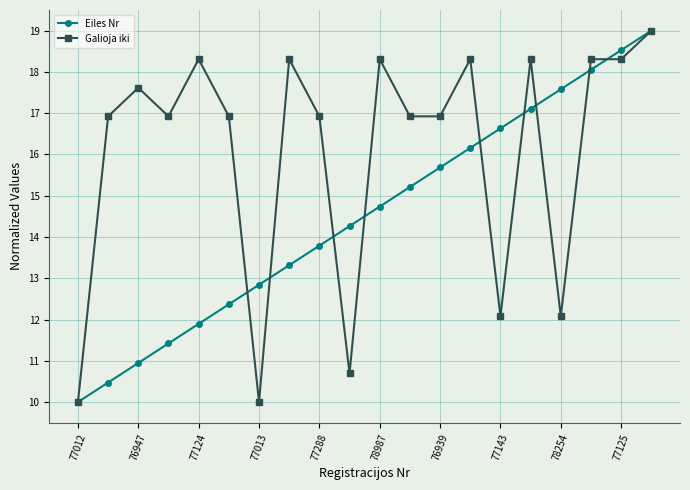

What is the average value of the Eiles Nr series?

14.5